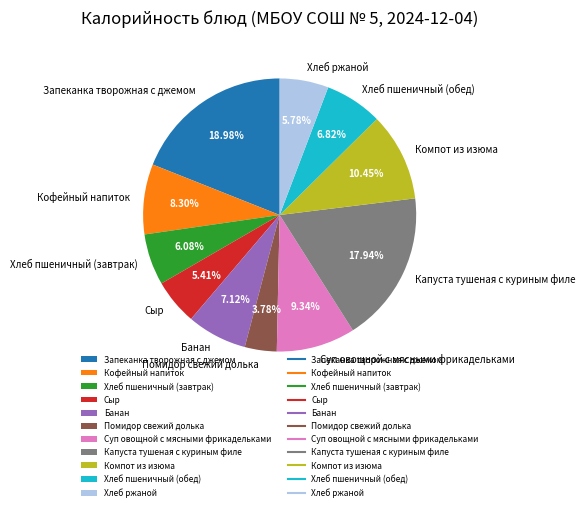

To the nearest percent, what portion does Сыр represent?

5%